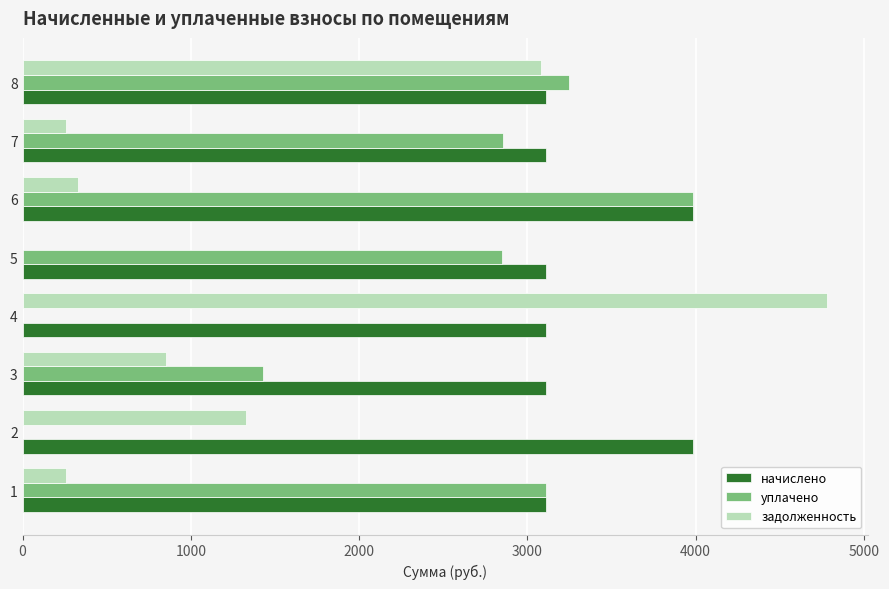

How many distinct data groups are displayed?

3